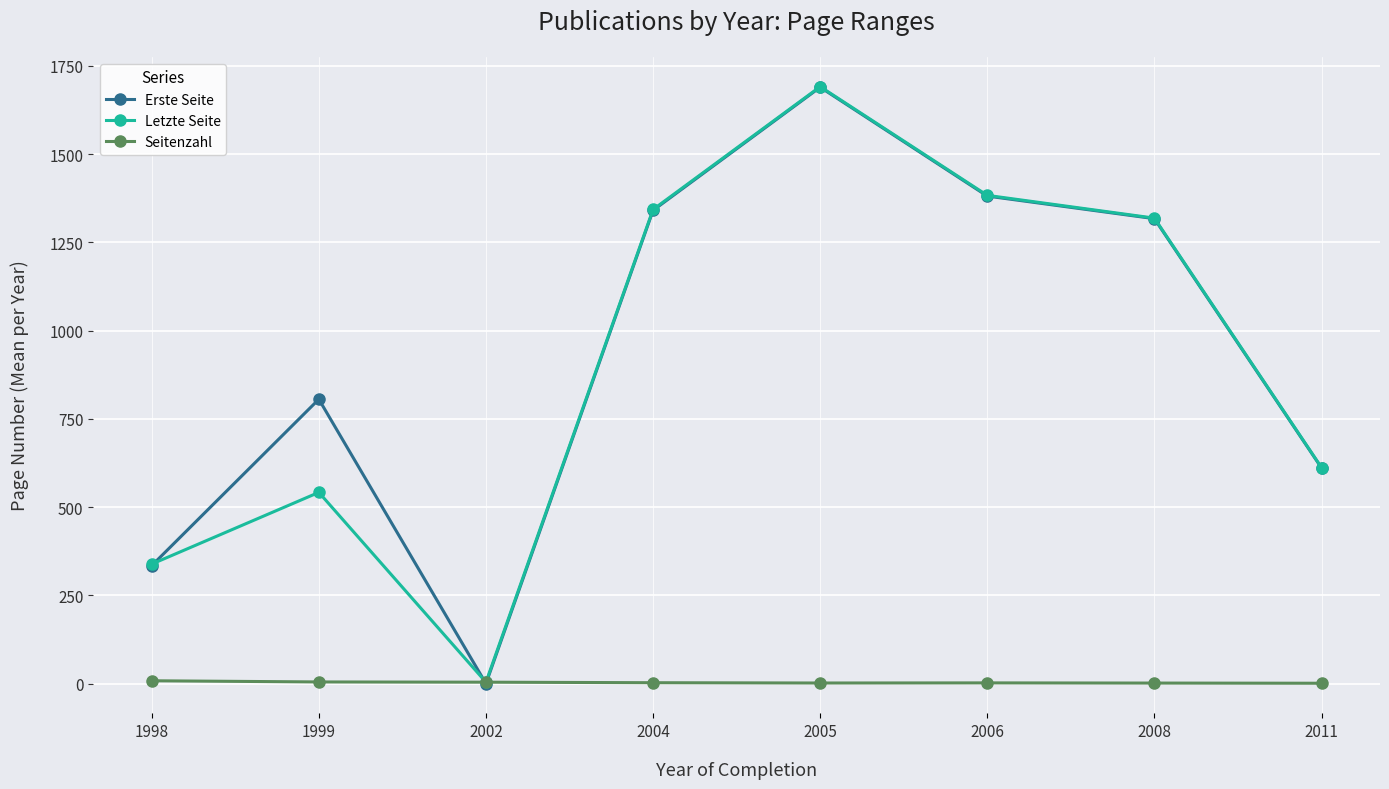

Which series has the largest total across all categories?

Erste Seite